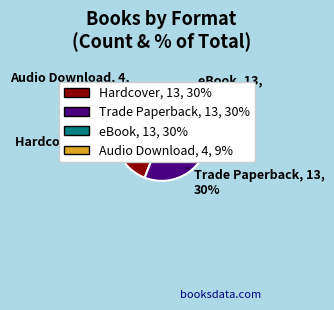

To the nearest percent, what portion does eBook represent?

30%